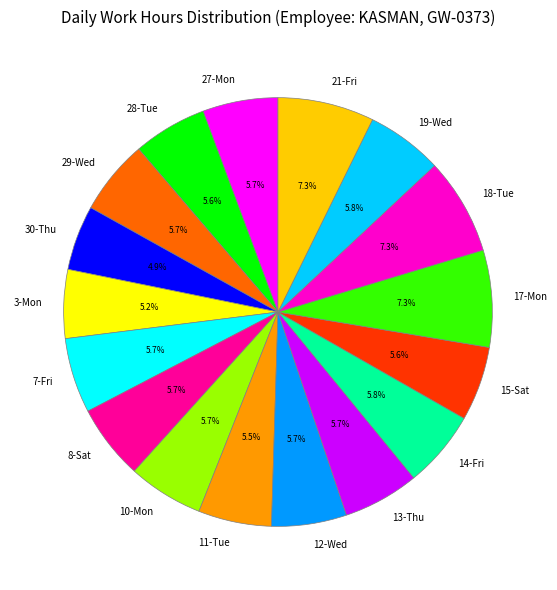

Does 10-Mon represent more than half of the total?

No